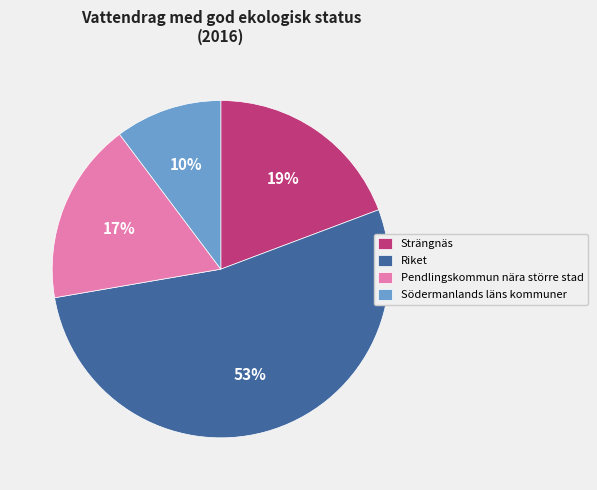

Is it true that Pendlingskommun nära större stad is 17% of the pie?

True